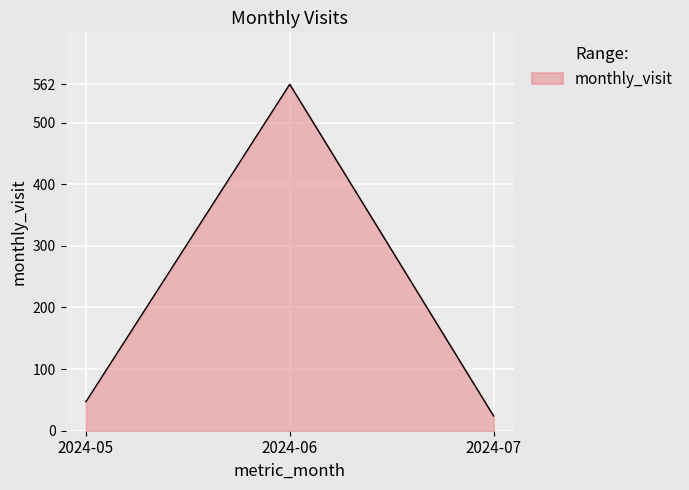

Is it true that the value at 2024-05 is 14?

False